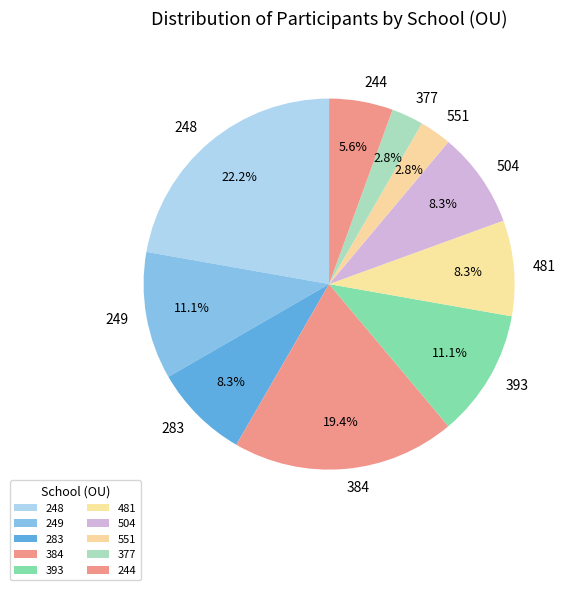

Is there any slice that represents more than half of the pie?

No